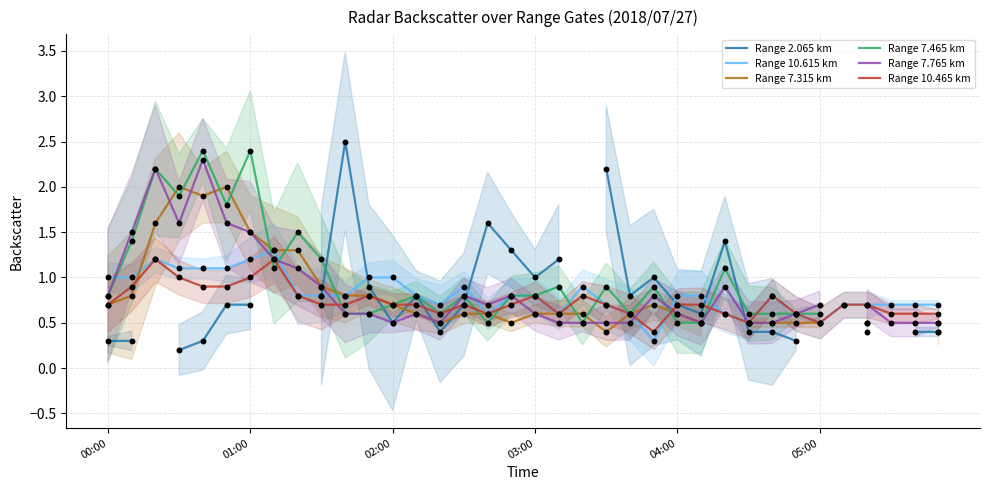

Is it true that Range 10.615 km equals 1.3 at 02:00?

False